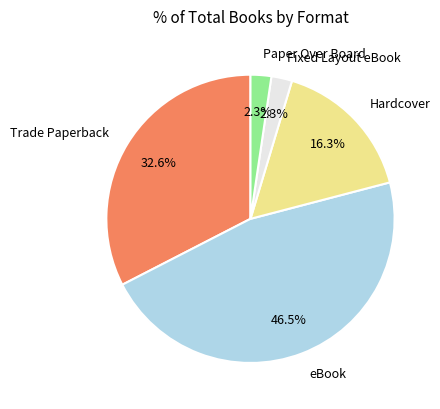

To the nearest percent, what portion does Paper Over Board represent?

2%